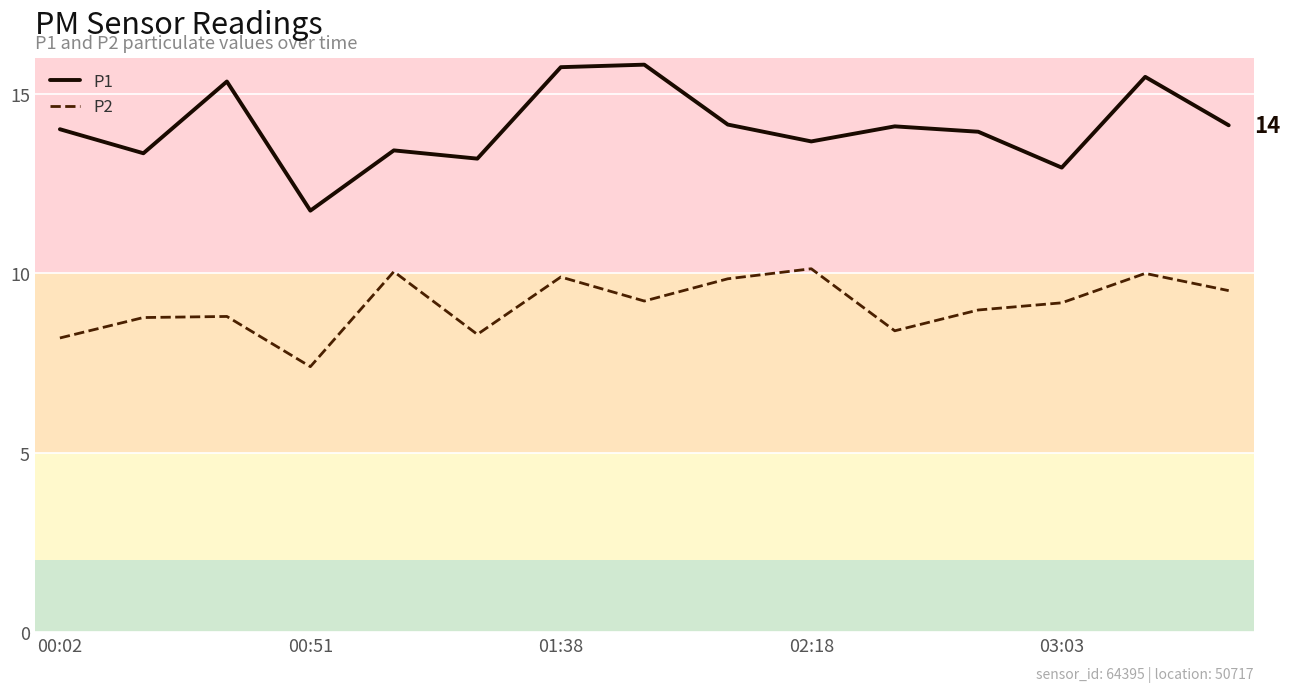

How many lines are shown in the chart?

2